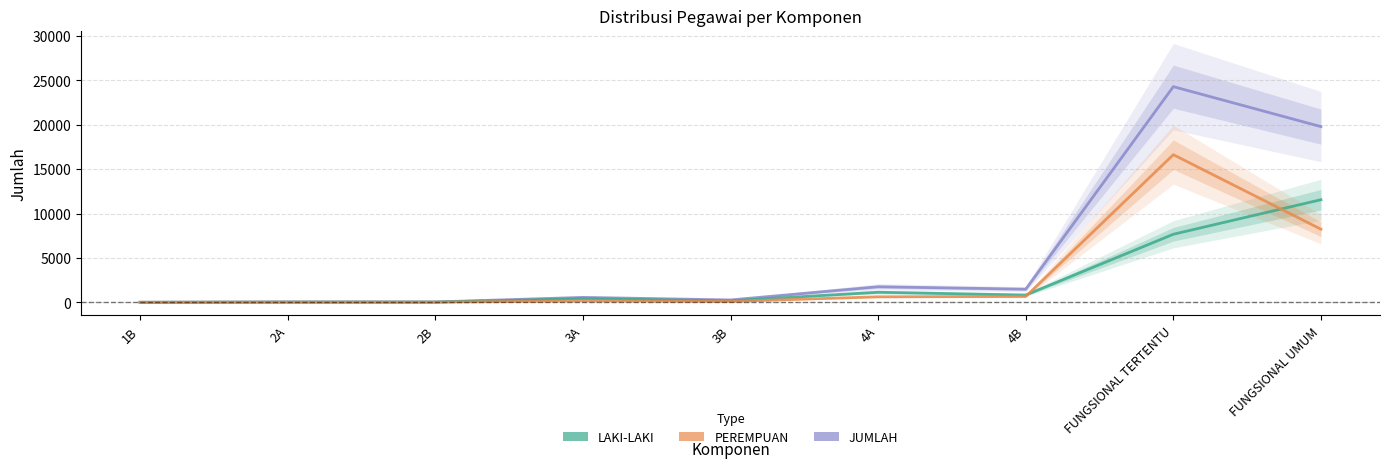

How many data points in LAKI-LAKI are above 404?

4